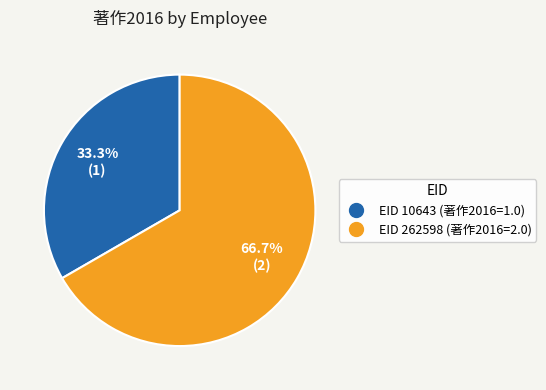

Does any single category account for the majority?

Yes